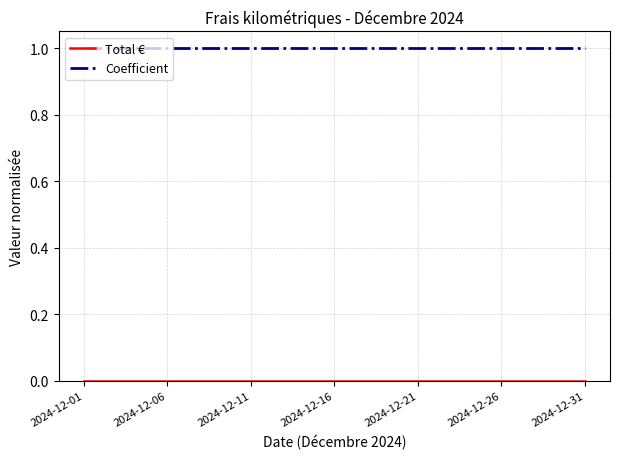

How many lines are shown in the chart?

2